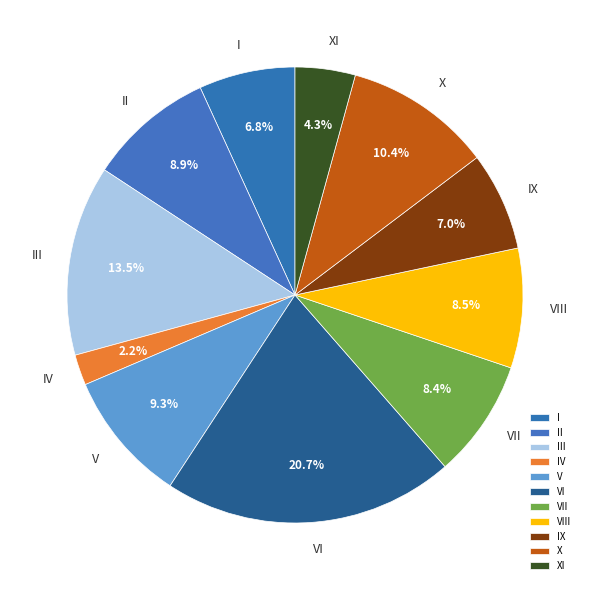

Between II and VII, which is larger?

II